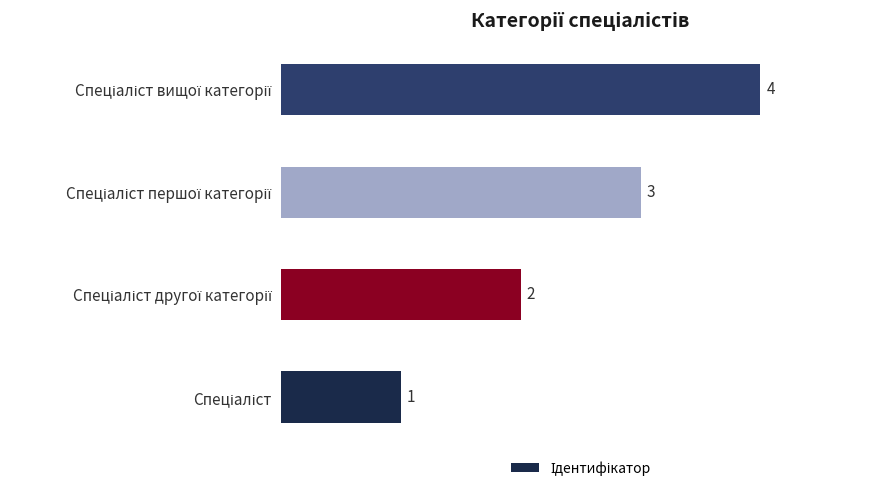

How many values are between 2 and 4?

3